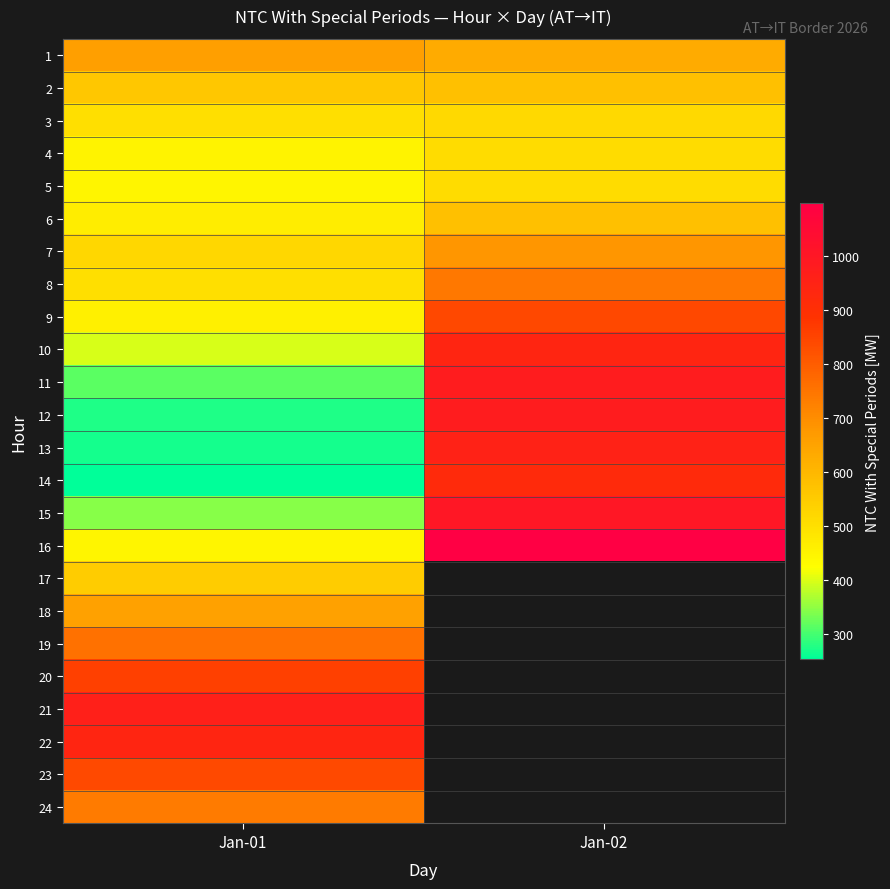

Is the value of 2 at Jan-01 greater than the value of 10 at Jan-02?

No